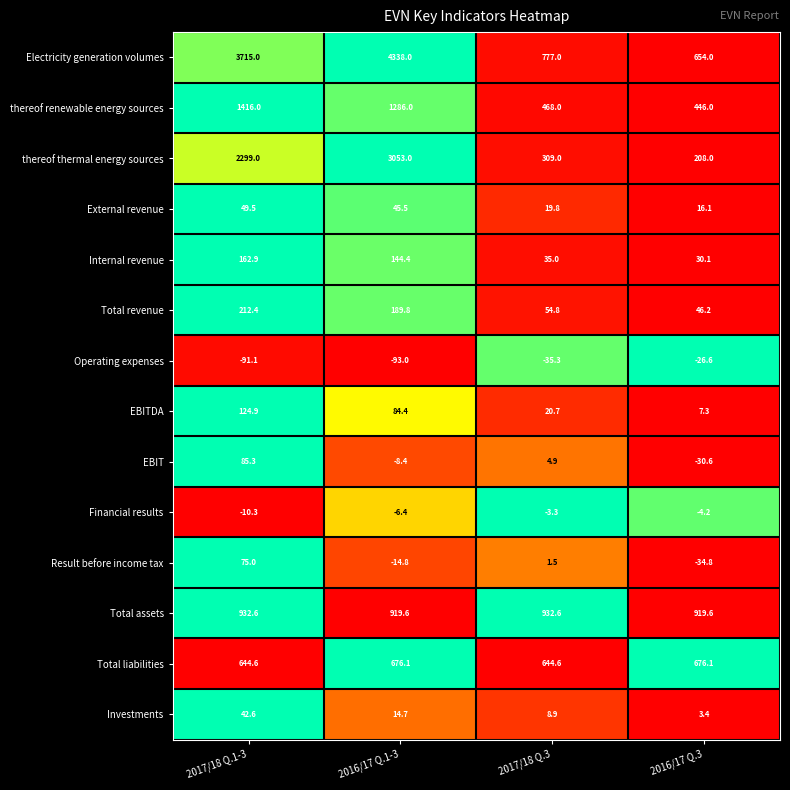

At which label is EBITDA closest to 66?

2016/17 Q.1-3